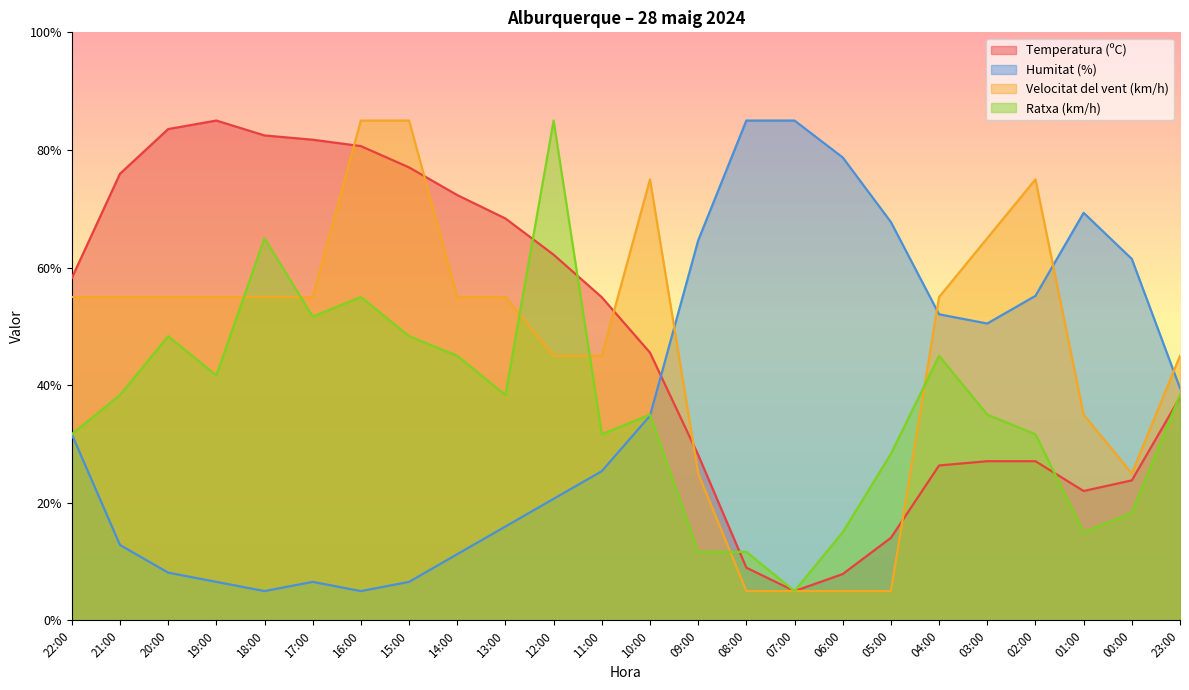

Reading left to right, extract all data points from this chart.

Temperatura (ºC): 22:00=58.2	21:00=76.0	20:00=83.6	19:00=85.0	18:00=82.5	17:00=81.7	16:00=80.7	15:00=77.0	14:00=72.3	13:00=68.3	12:00=62.2	11:00=55.0	10:00=45.5	09:00=28.2	08:00=9.0	07:00=5.0	06:00=7.9	05:00=14.0	04:00=26.4	03:00=27.1	02:00=27.1	01:00=22.0	00:00=23.8	23:00=37.9
Humitat (%): 22:00=31.7	21:00=12.8	20:00=8.1	19:00=6.6	18:00=5.0	17:00=6.6	16:00=5.0	15:00=6.6	14:00=11.3	13:00=16.0	12:00=20.7	11:00=25.4	10:00=34.8	09:00=64.6	08:00=85.0	07:00=85.0	06:00=78.7	05:00=67.7	04:00=52.1	03:00=50.5	02:00=55.2	01:00=69.3	00:00=61.5	23:00=39.5
Velocitat del vent (km/h): 22:00=55.0	21:00=55.0	20:00=55.0	19:00=55.0	18:00=55.0	17:00=55.0	16:00=85.0	15:00=85.0	14:00=55.0	13:00=55.0	12:00=45.0	11:00=45.0	10:00=75.0	09:00=25.0	08:00=5.0	07:00=5.0	06:00=5.0	05:00=5.0	04:00=55.0	03:00=65.0	02:00=75.0	01:00=35.0	00:00=25.0	23:00=45.0
Ratxa (km/h): 22:00=31.7	21:00=38.3	20:00=48.3	19:00=41.7	18:00=65.0	17:00=51.7	16:00=55.0	15:00=48.3	14:00=45.0	13:00=38.3	12:00=85.0	11:00=31.7	10:00=35.0	09:00=11.7	08:00=11.7	07:00=5.0	06:00=15.0	05:00=28.3	04:00=45.0	03:00=35.0	02:00=31.7	01:00=15.0	00:00=18.3	23:00=38.3